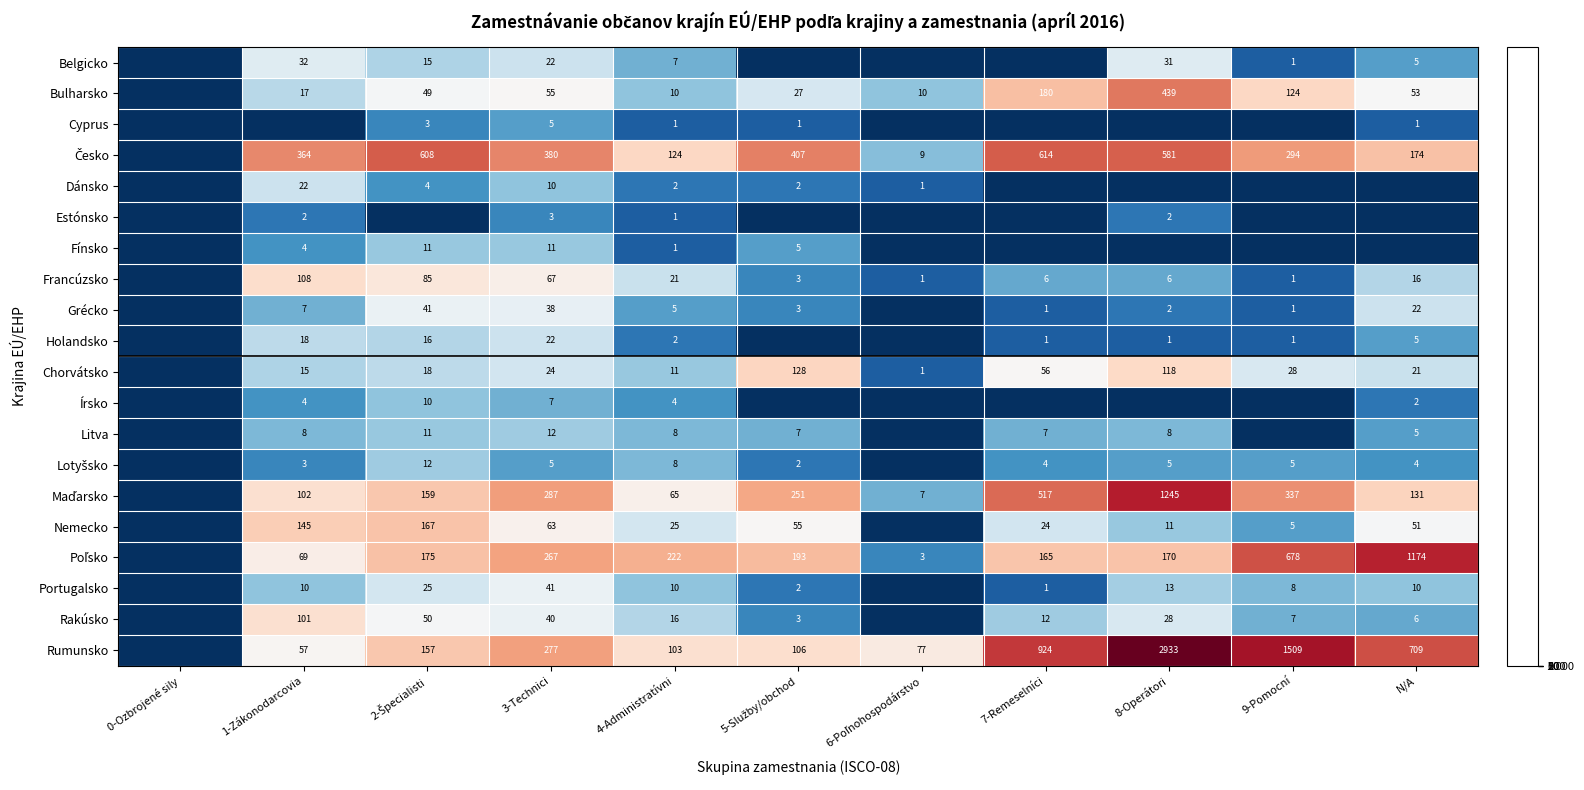

What is the sum of the Grécko values at 8-Operátori and 7-Remeselníci?

3